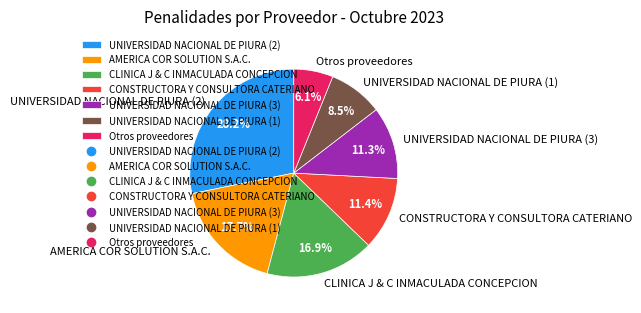

What is the ratio of the value at AMERICA COR SOLUTION S.A.C. to the value at UNIVERSIDAD NACIONAL DE PIURA (2)?

0.6